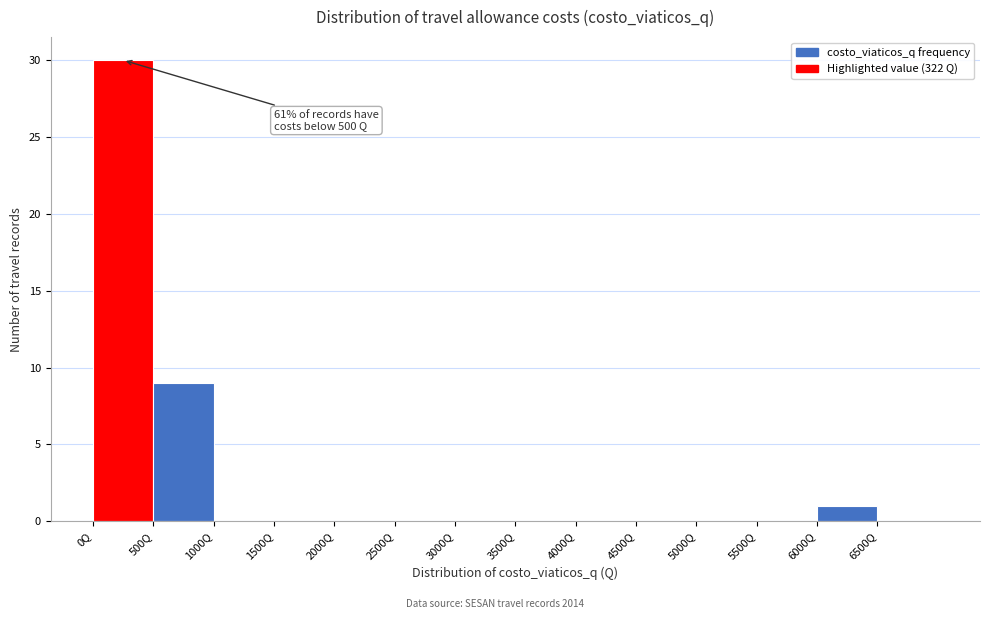

Which range on the x-axis has the tallest bar?

0 to 500